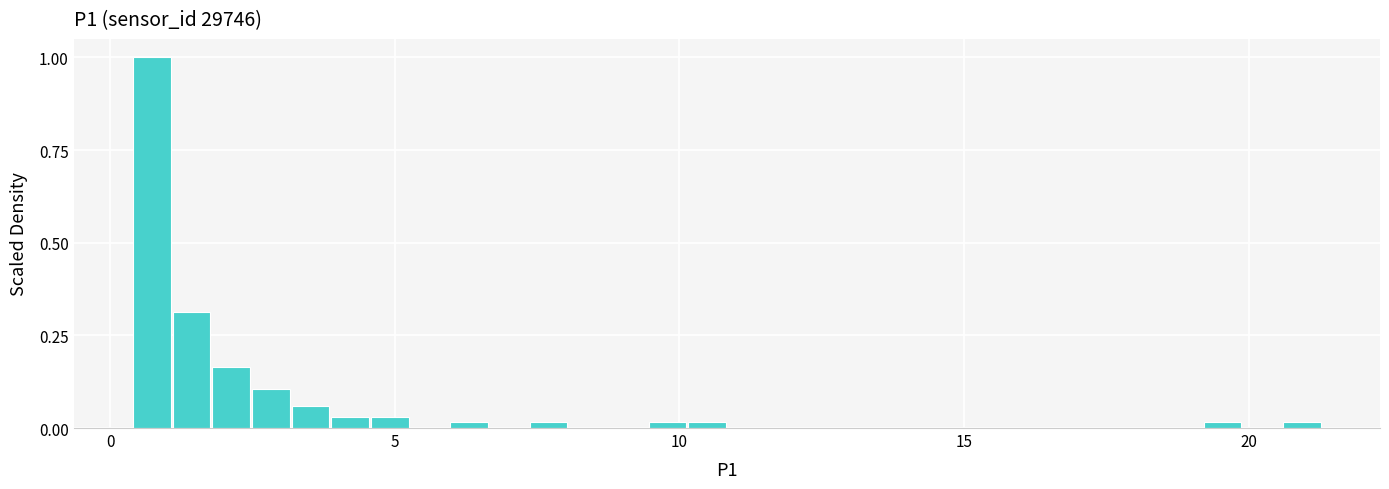

Read against the x-axis, roughly where is the centre of the tallest bar?

0.5